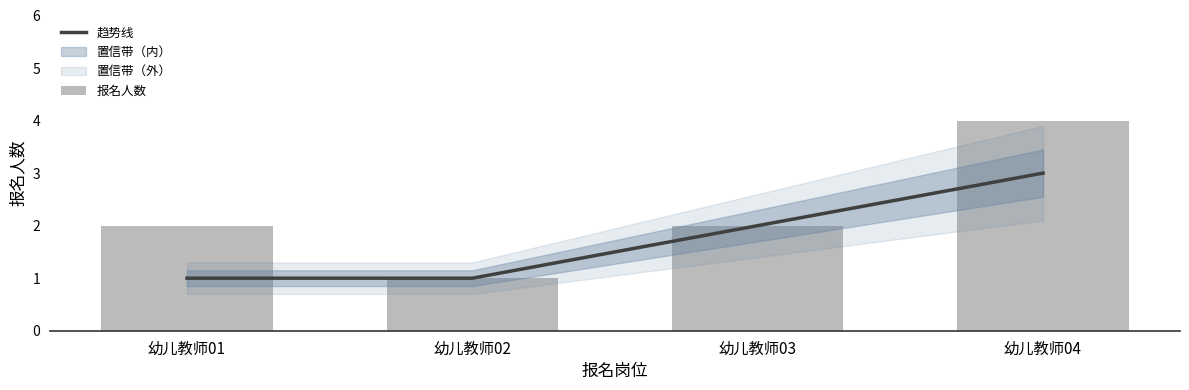

At which label does 报名人数 first exceed 2?

幼儿教师04